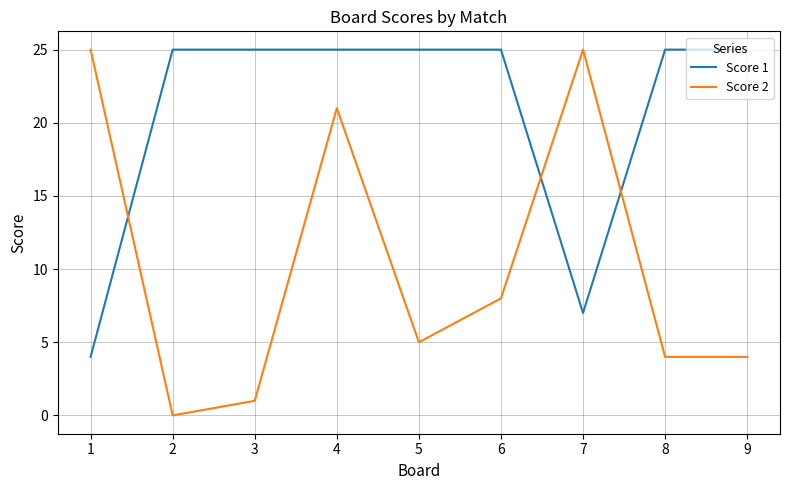

Reading right to left, transcribe all the data shown in this chart.

Score 1: 9=25	8=25	7=7	6=25	5=25	4=25	3=25	2=25	1=4
Score 2: 9=4	8=4	7=25	6=8	5=5	4=21	3=1	2=0	1=25